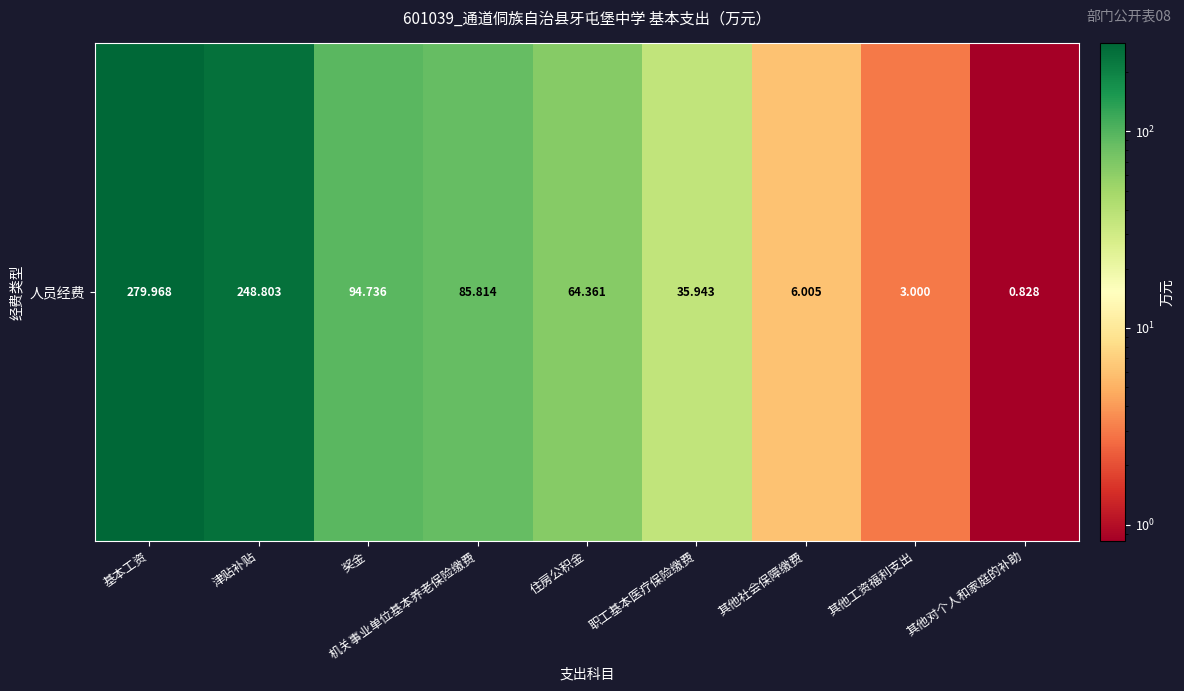

Rank the categories by value from lowest to highest.

其他对个人和家庭的补助, 其他工资福利支出, 其他社会保障缴费, 职工基本医疗保险缴费, 住房公积金, 机关事业单位基本养老保险缴费, 奖金, 津贴补贴, 基本工资